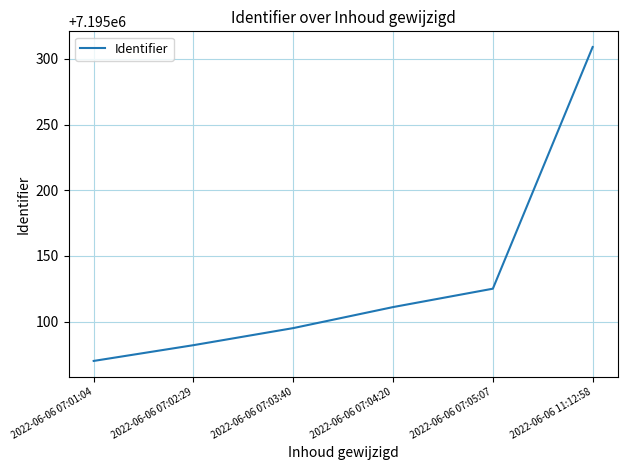

Reading left to right, list all the values displayed in this chart.

7195070	7195082	7195095	7195111	7195125	7195309